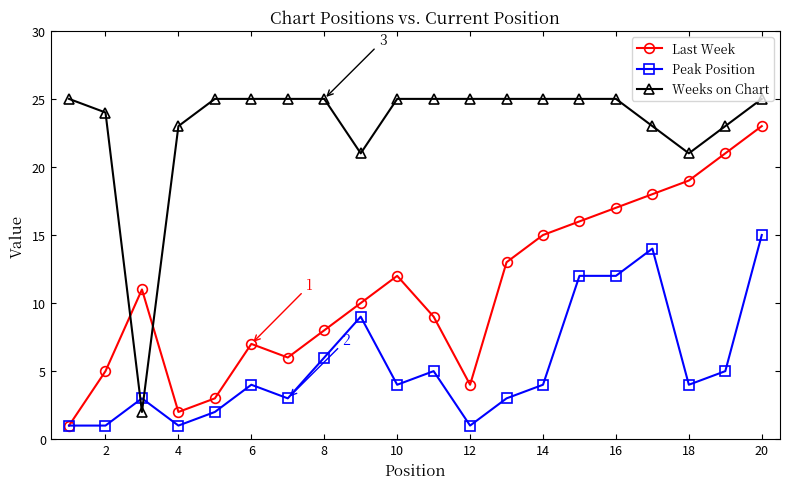

What is the value of the Last Week point at the 8th from the left?

8